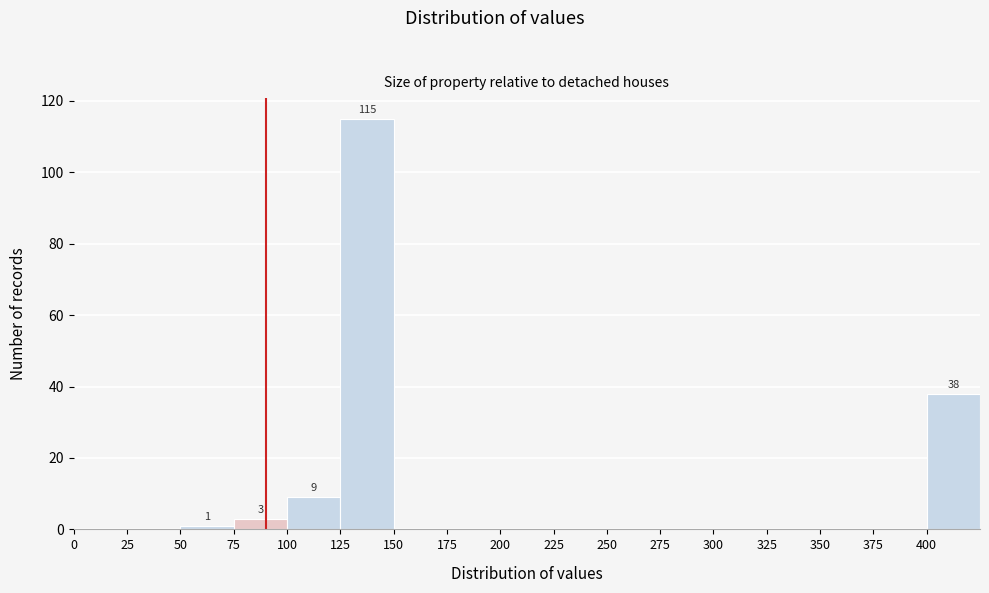

Over which range of the x-axis is the bar tallest?

125 to 150